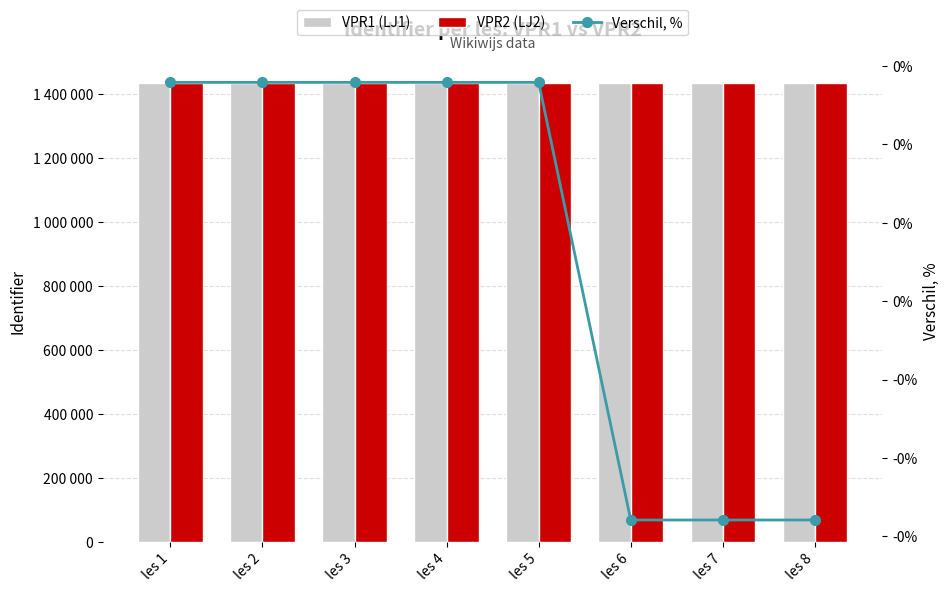

Between les 8 and les 7, which is larger?

les 8